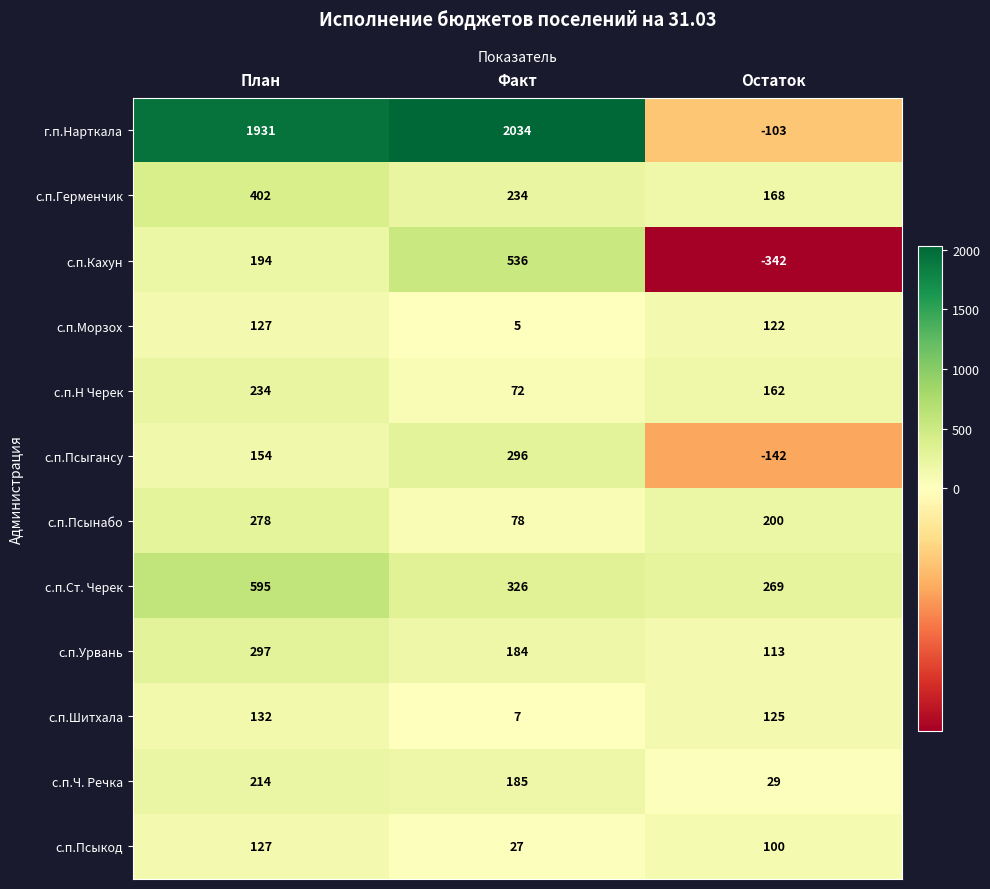

What is the smallest value displayed?

-342